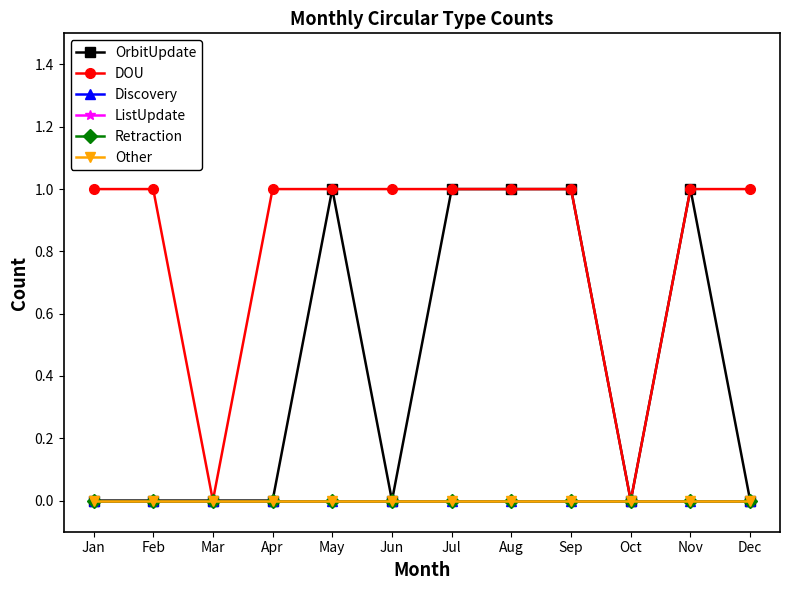

What is the value of the OrbitUpdate point at the 8th from the left?

1